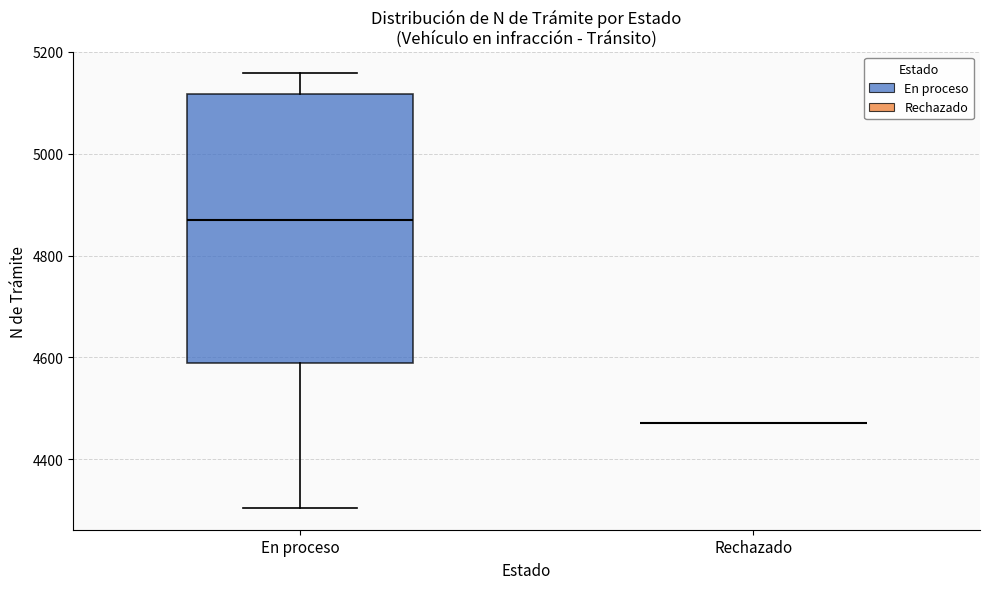

Which box is the tallest, from its lower edge to its upper edge?

En proceso